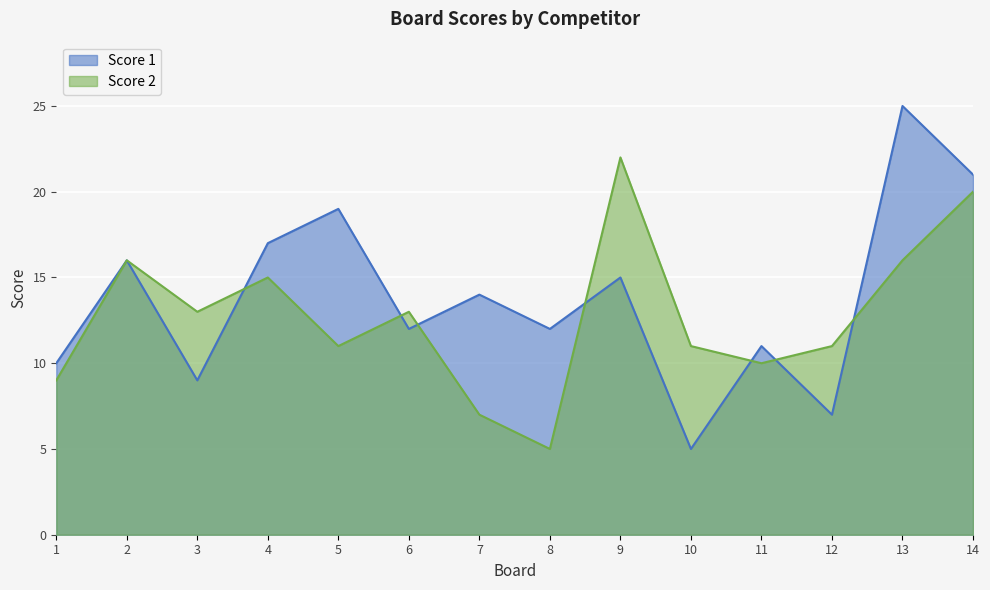

How many interior local valleys does the Score 1 series have?

5